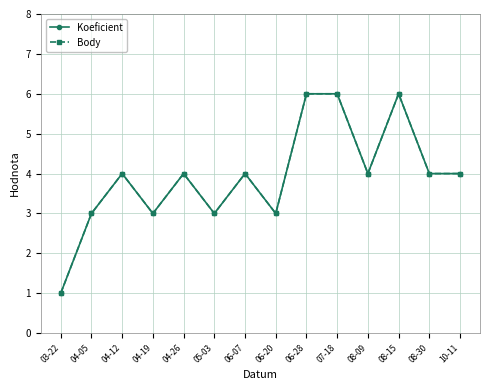

True or false: Body has a value of 6 at 06-28.

True